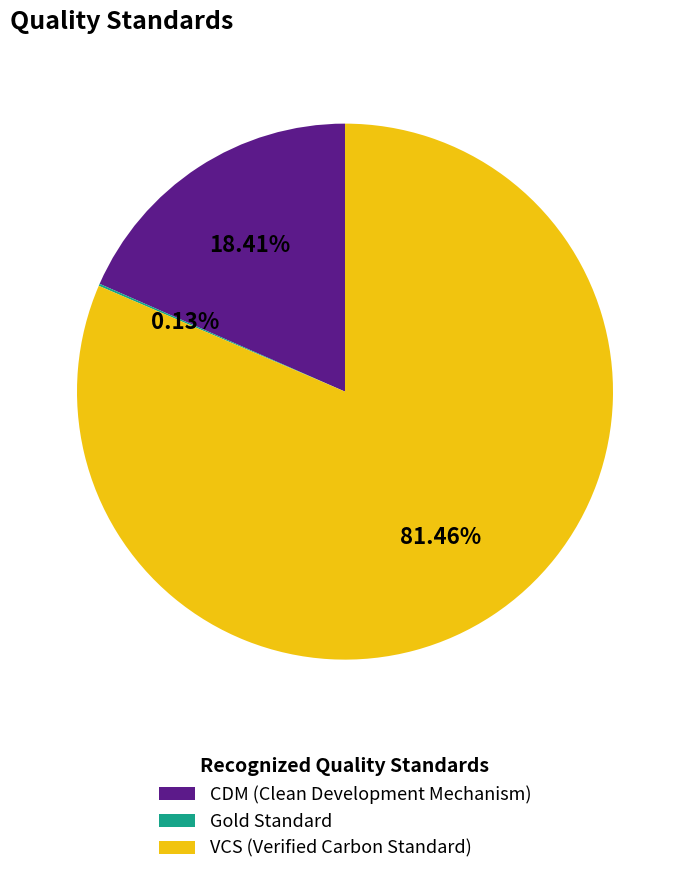

Between VCS (Verified Carbon Standard) and CDM (Clean Development Mechanism), which is larger?

VCS (Verified Carbon Standard)